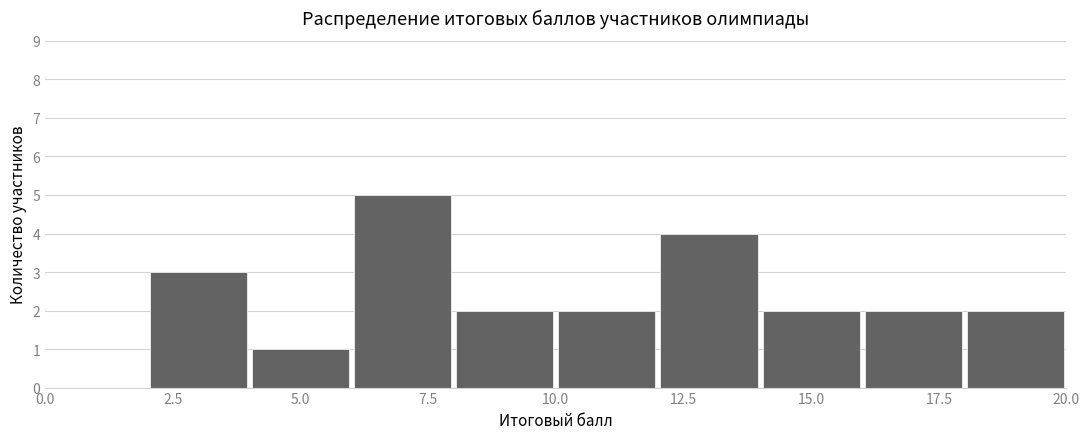

How tall is the bar that spans 4 to 6 on the x-axis? The values are not printed on the chart, so give them approximately, as read against the axis.

1